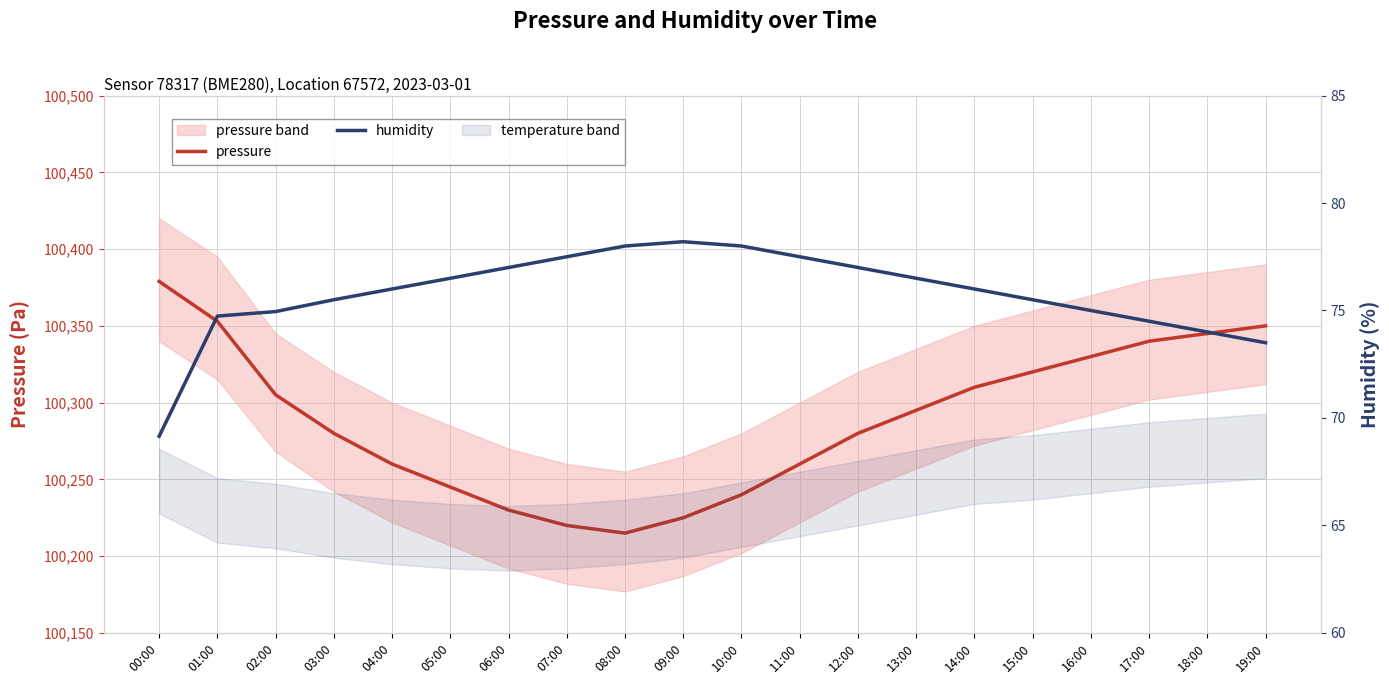

At how many categories does at least one series exceed 55484?

20